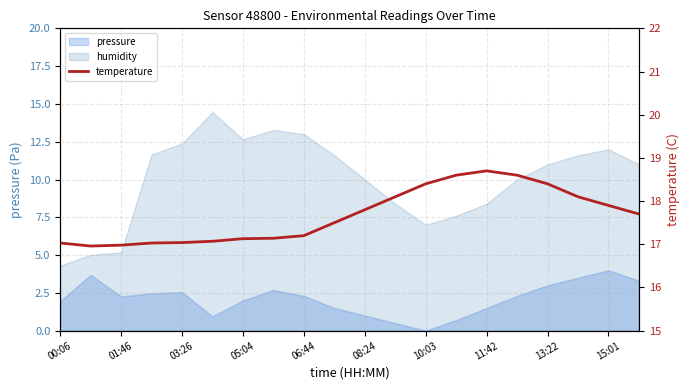

How many lines are shown in the chart?

1